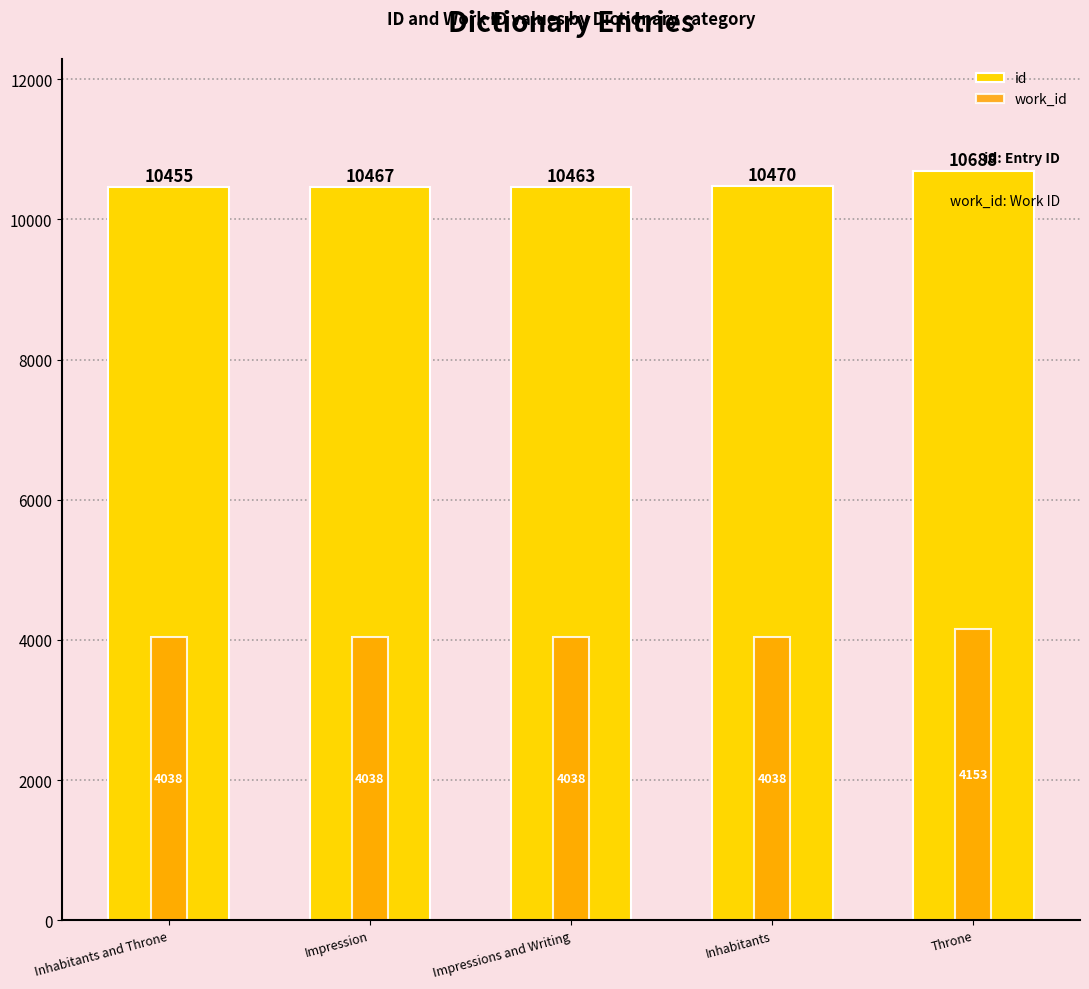

How many groups of bars are there?

5